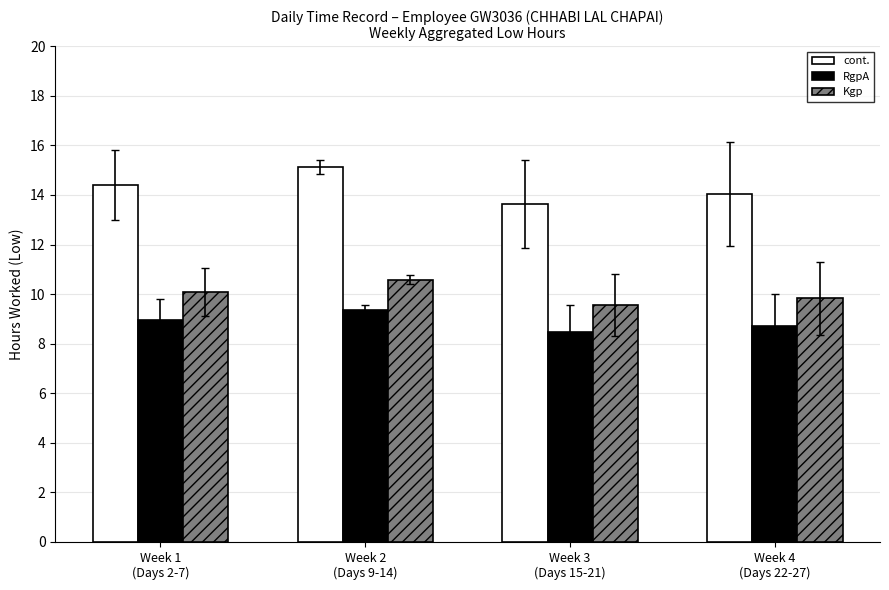

What position from the left is Week 3
(Days 15-21)?

3